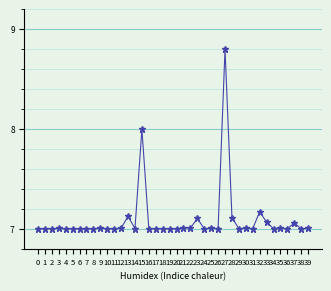

Does the chart have visible grid lines?

Yes